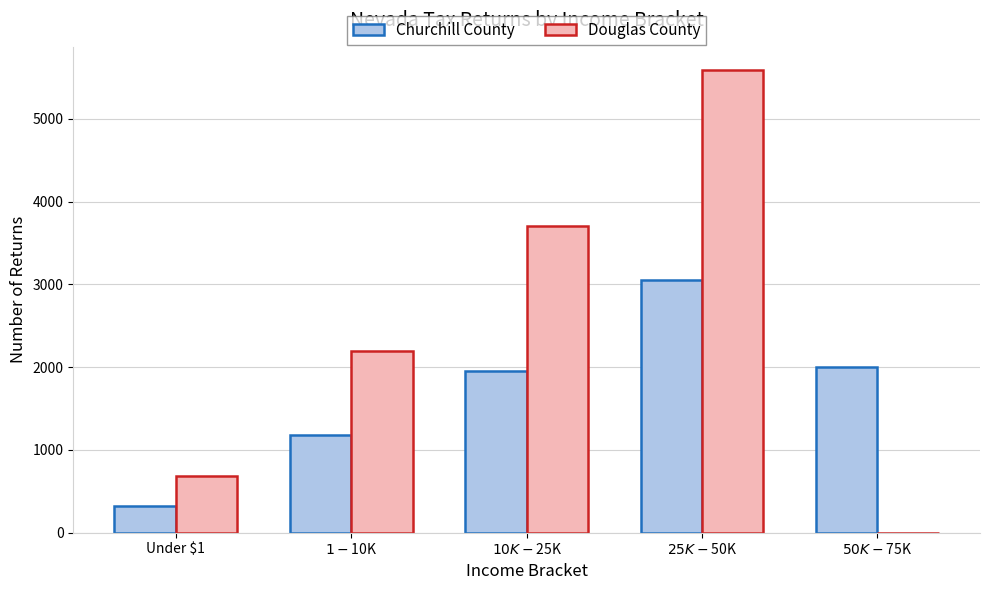

How many categories are shown in the chart?

5